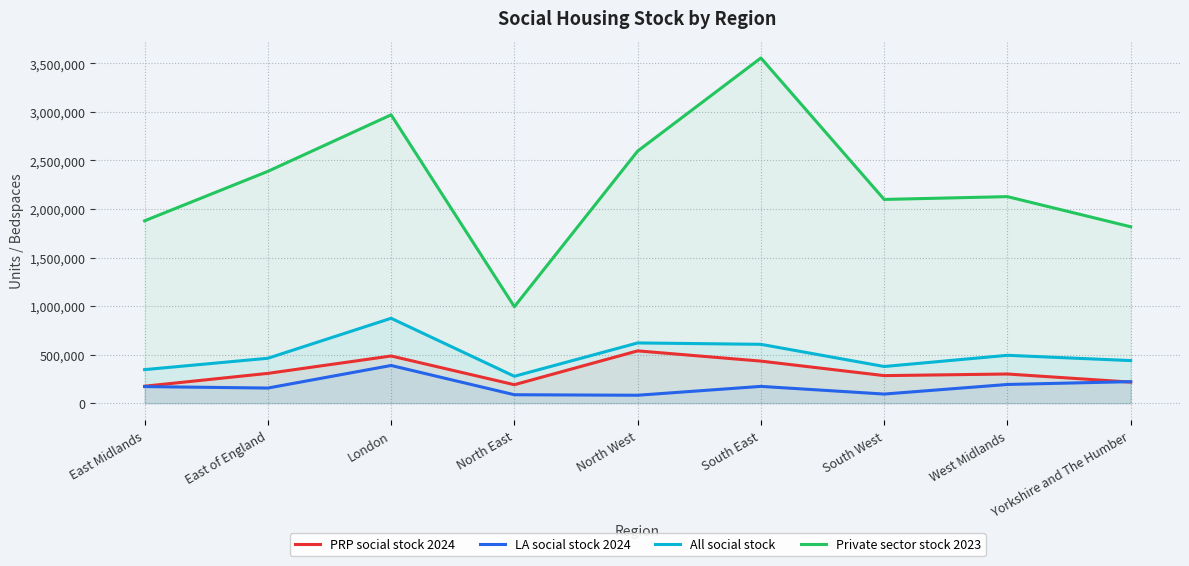

True or false: All social stock has more than 1 points higher than both neighbors.

True